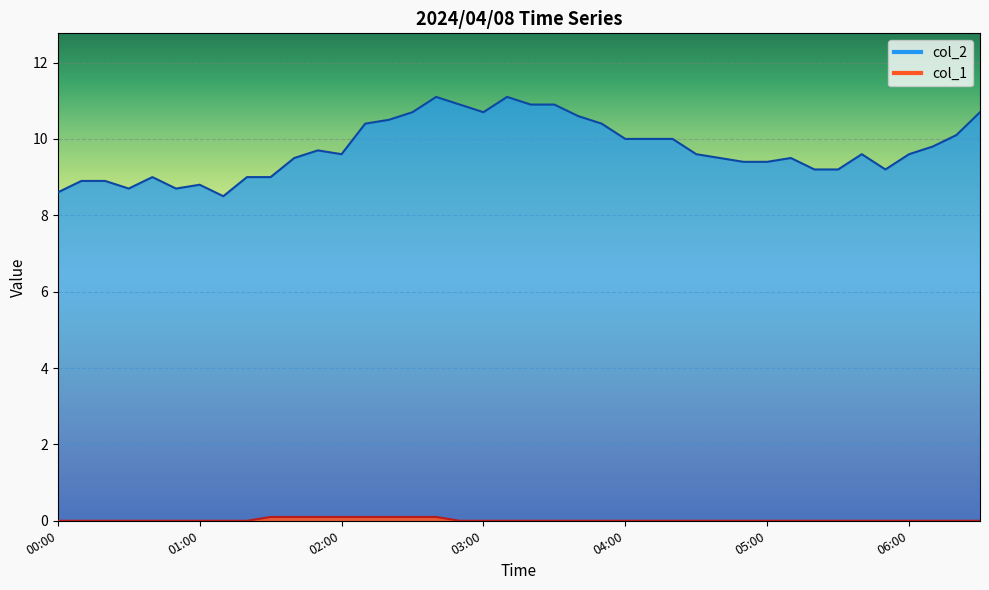

In col_2, how many points are higher than both neighbors (excluding endpoints)?

7